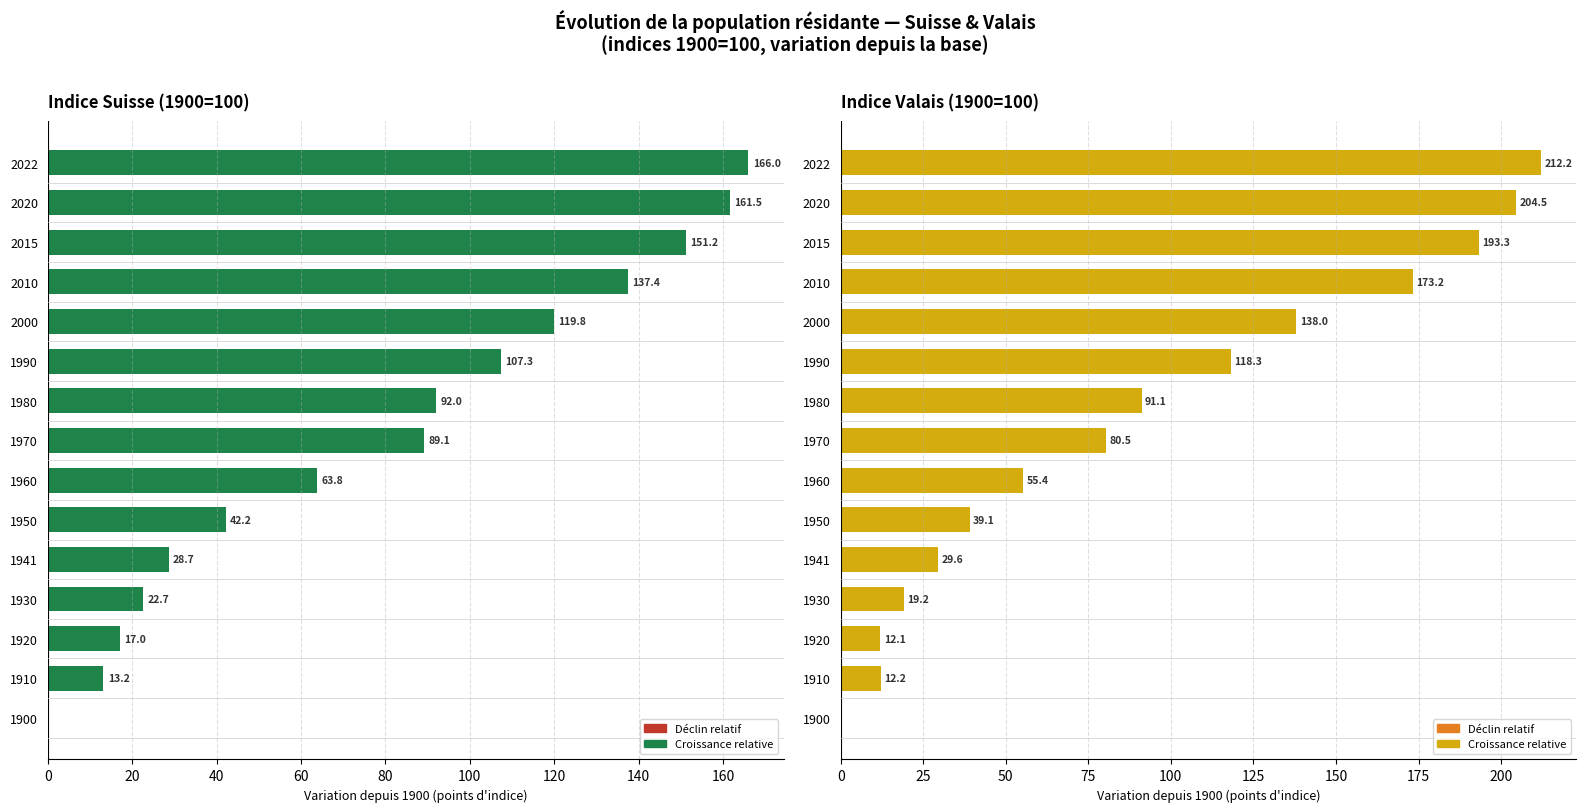

Which series changed the most between 60 and 100?

Croissance relative